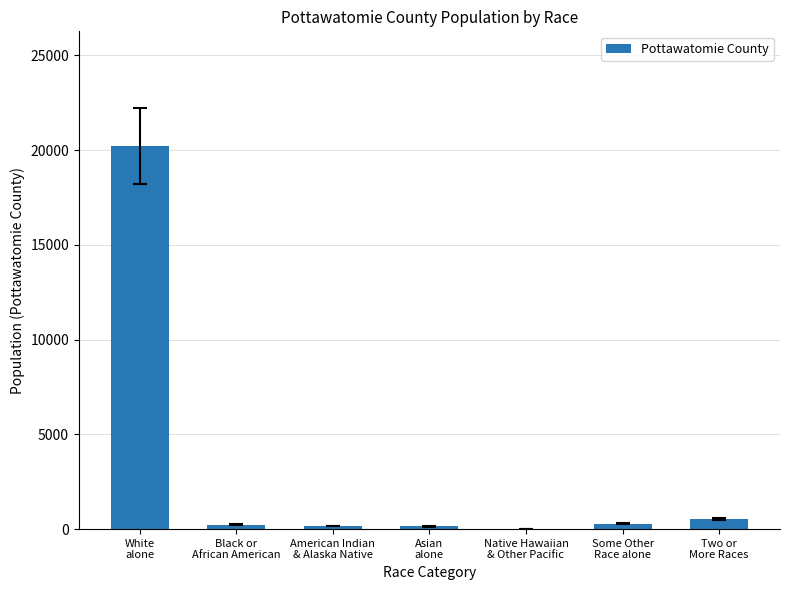

What is the sum of all values?

21604